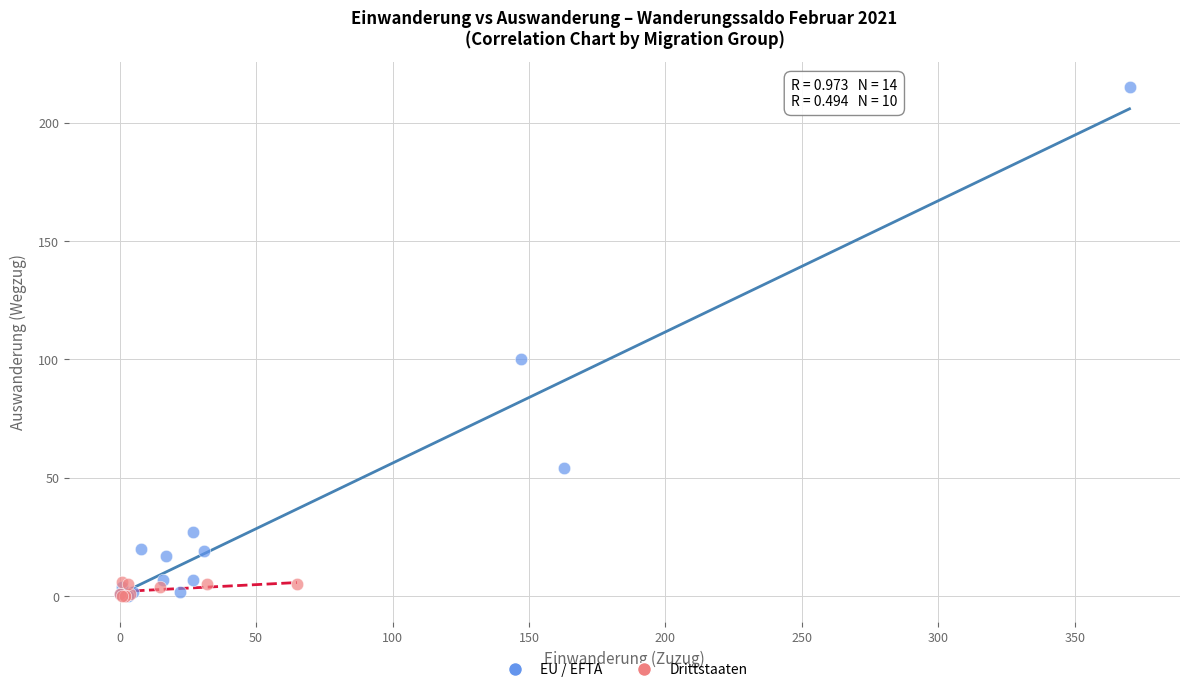

Which series has the largest Y range (max minus min)?

EU / EFTA